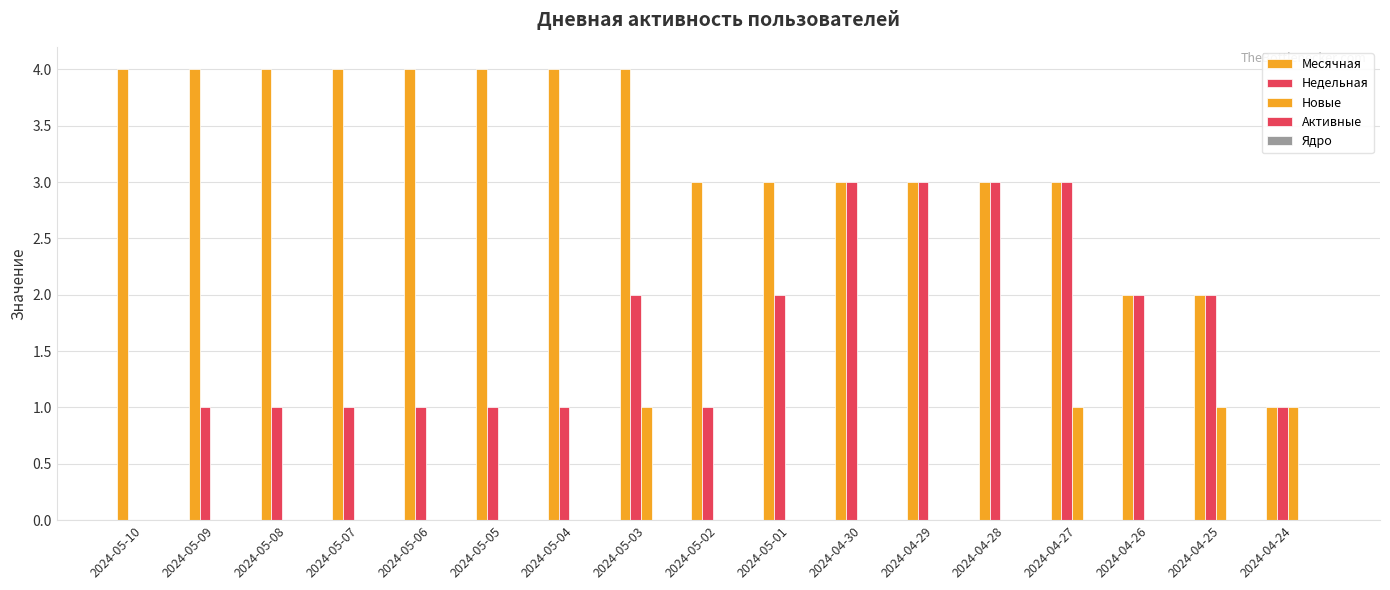

The Новые series shows 0 at 2024-04-26. True or false?

False